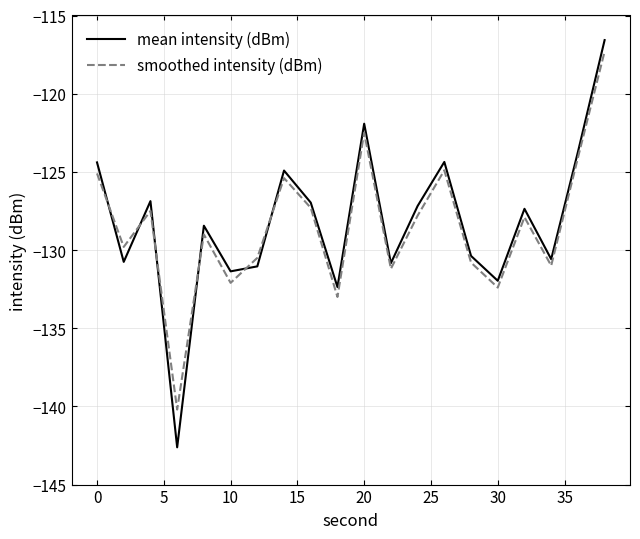

What is the maximum value for smoothed intensity (dBm)?

-117.3